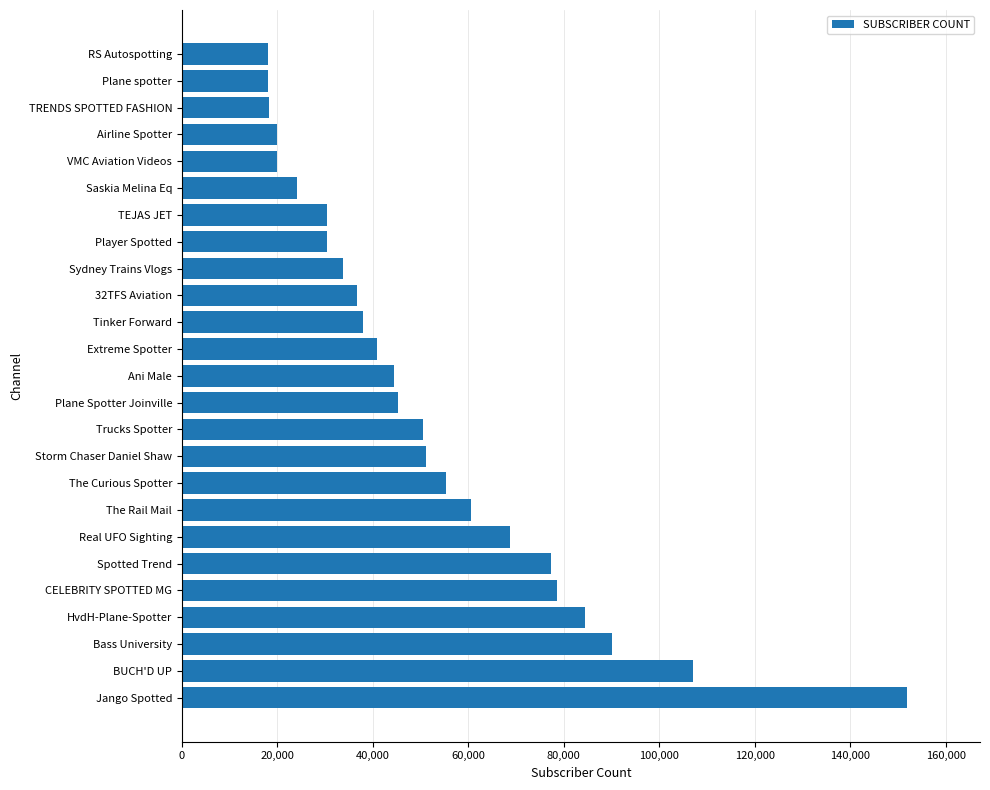

Approximately how many times larger is the value at RS Autospotting compared to Saskia Melina Eq?

0.7